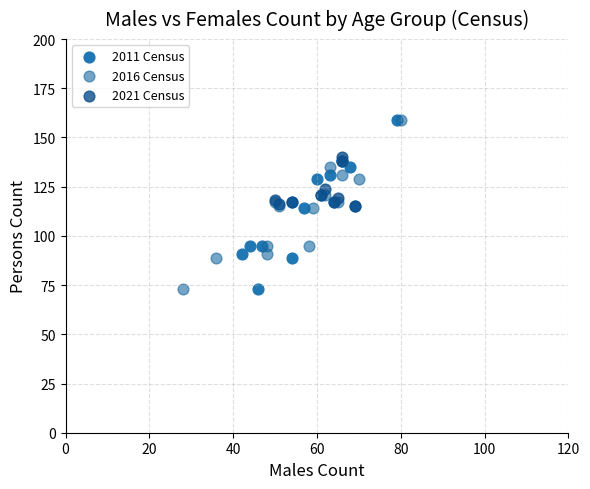

What are all the series names shown in the legend?

2011 Census, 2016 Census, 2021 Census